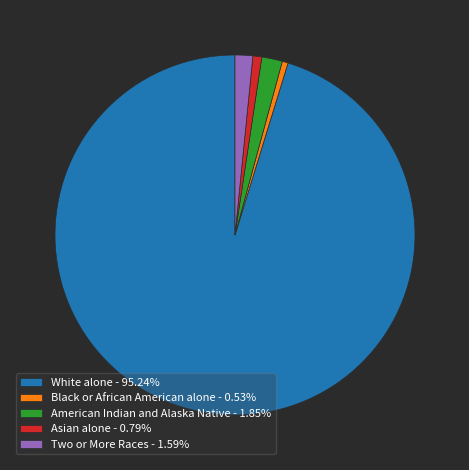

What is the ratio of the value at Two or More Races - 1.59% to the value at Asian alone - 0.79%?

2.0